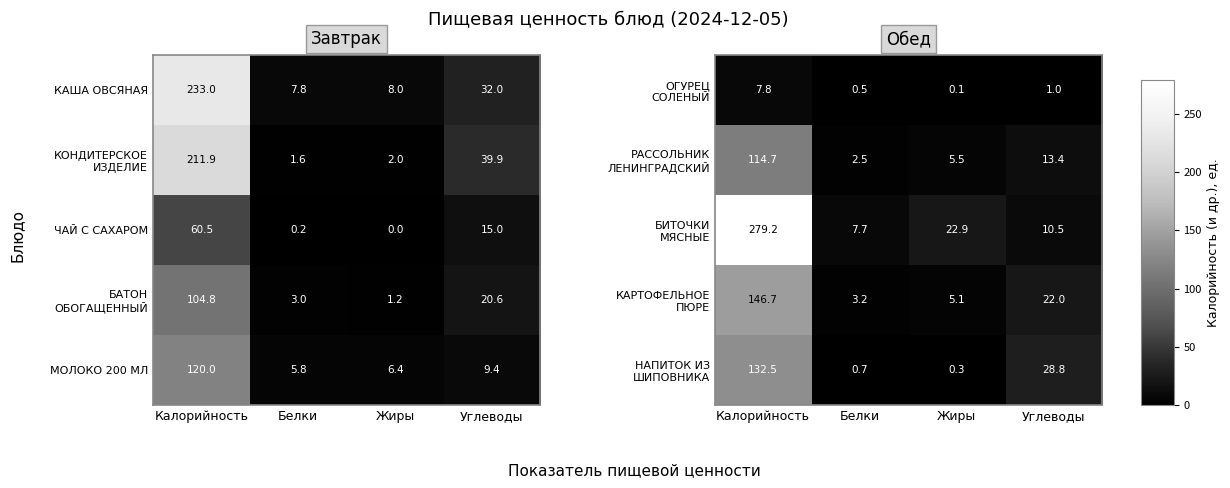

Is the value of ЧАЙ С САХАРОМ at Жиры greater than the value of МОЛОКО 200 МЛ at Углеводы?

No